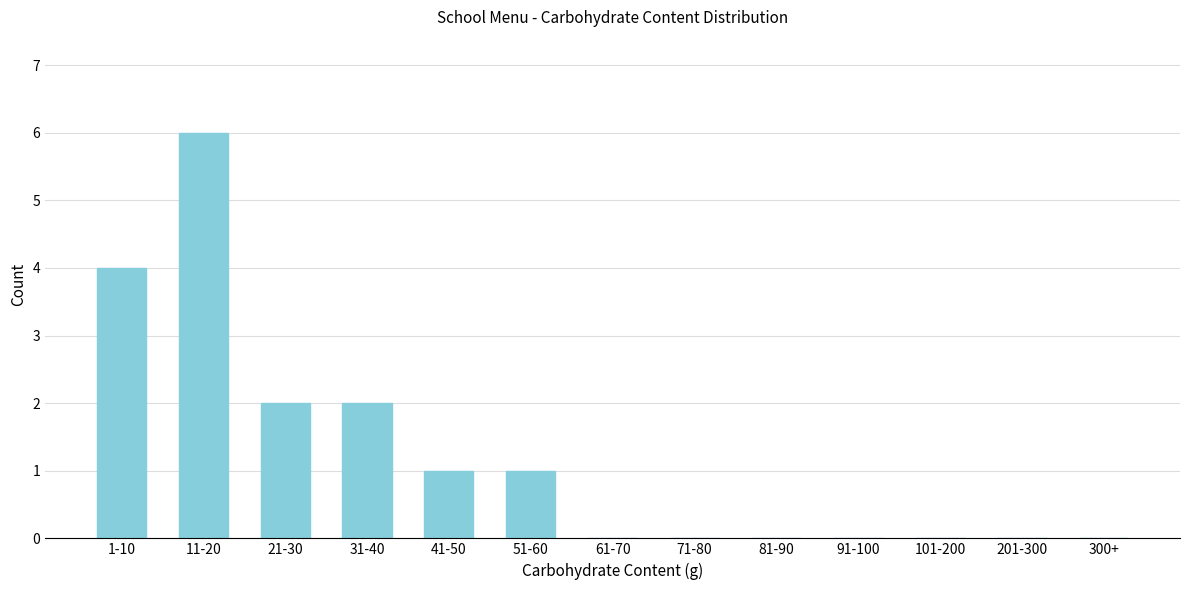

Reading left to right, extract all data points from this chart.

1-10=4	11-20=6	21-30=2	31-40=2	41-50=1	51-60=1	61-70=0	71-80=0	81-90=0	91-100=0	101-200=0	201-300=0	300+=0